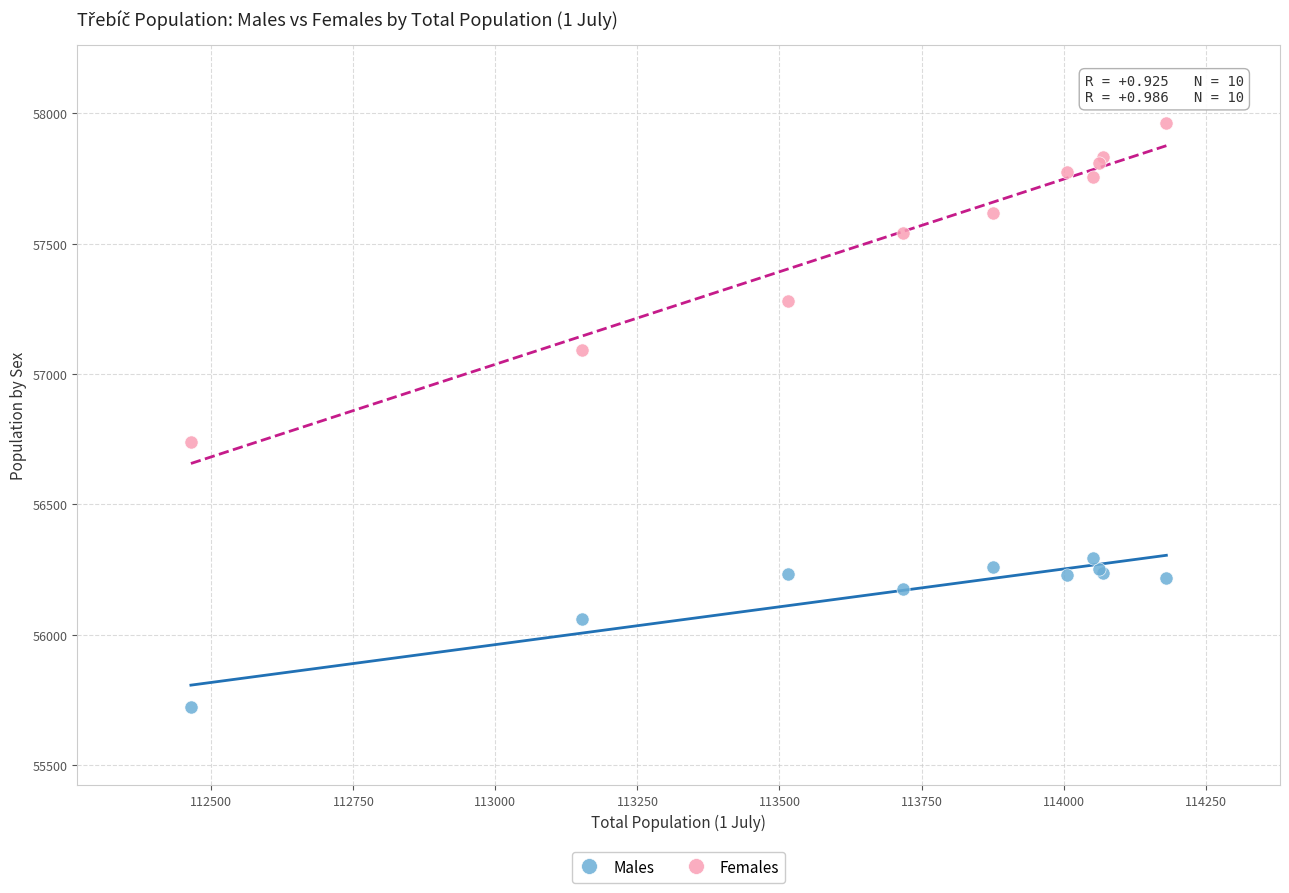

Across all series, what Y value is closest to 56843?

56741